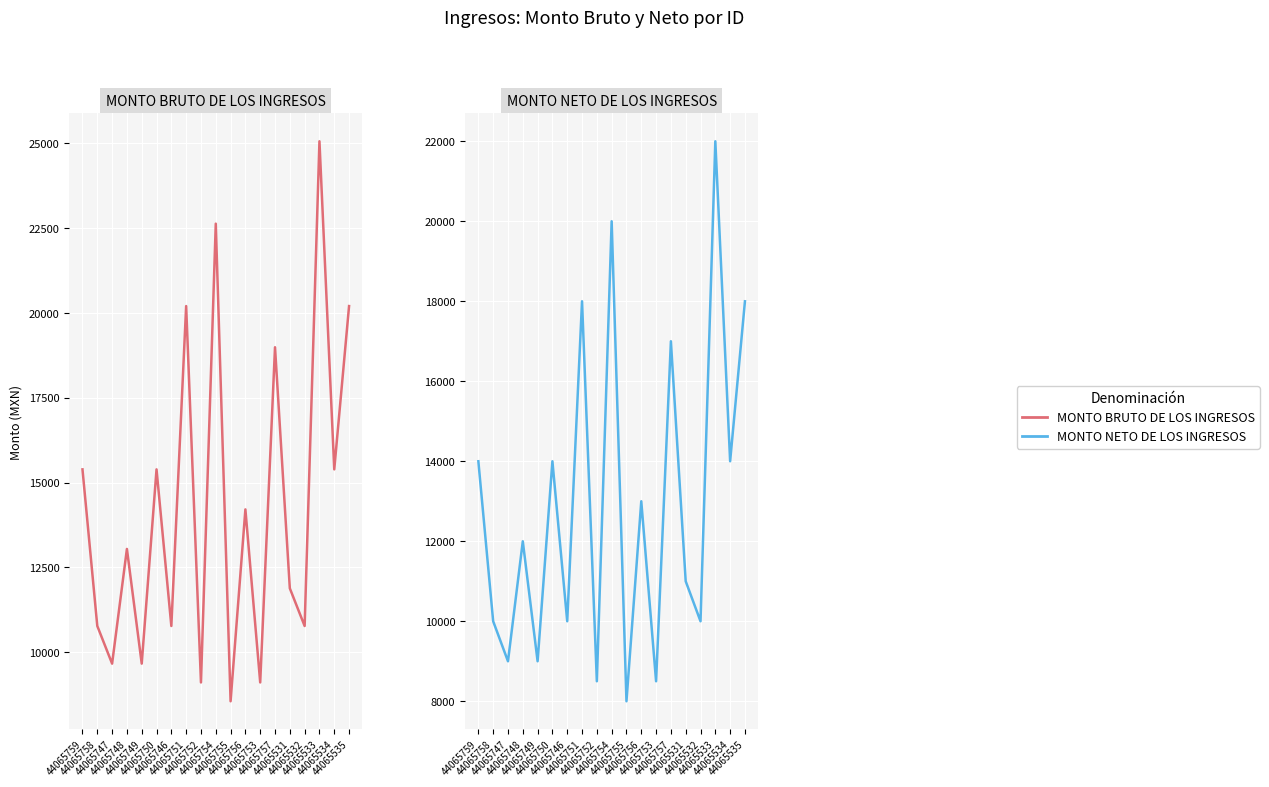

What position from the left is 44065533?

17